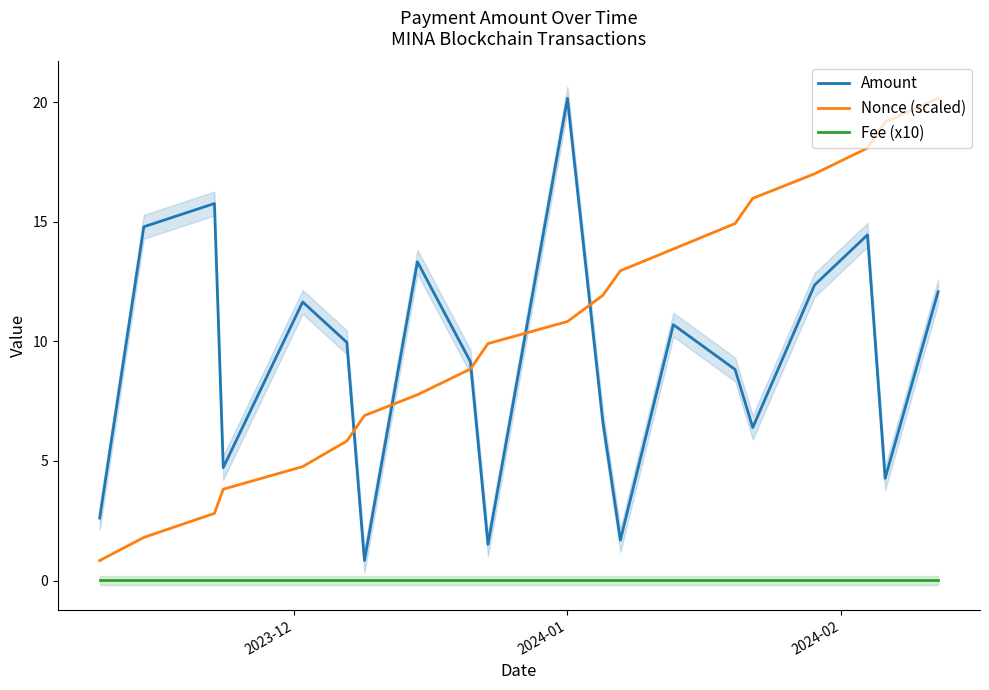

Which series has the largest total across all categories?

Nonce (scaled)